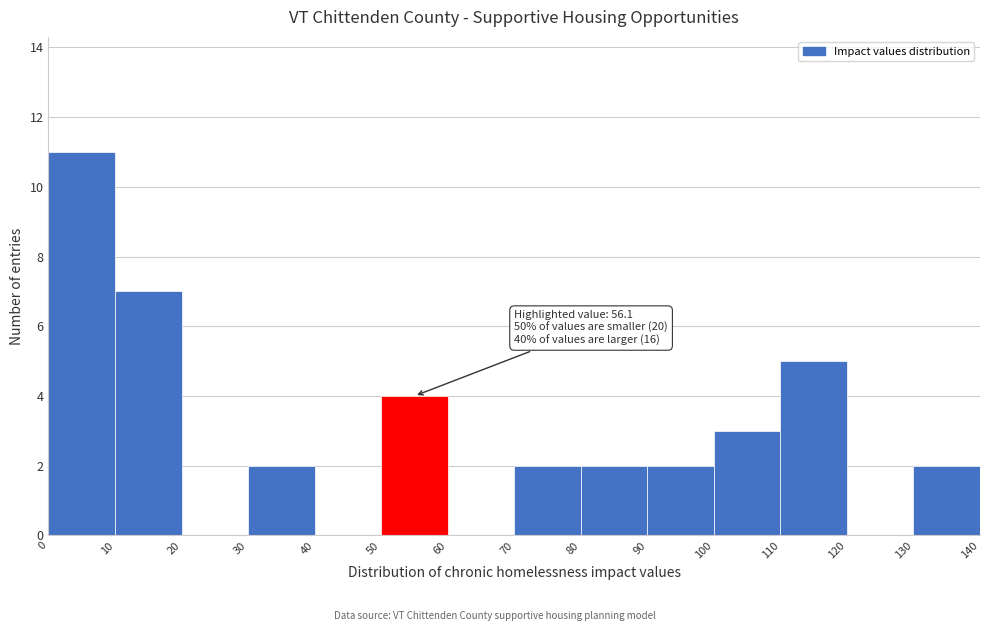

Over which range of the x-axis is the bar tallest?

0 to 10